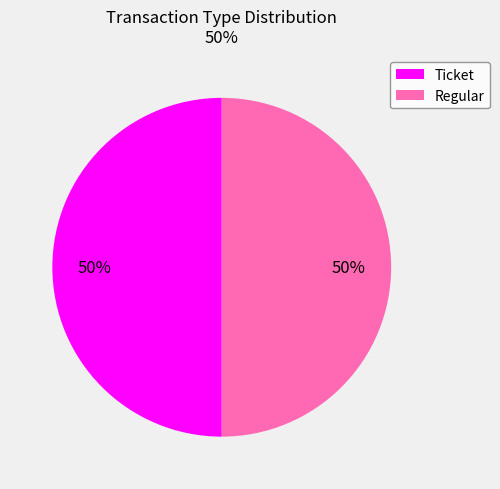

Is the sum of Ticket and Regular greater than half?

Yes